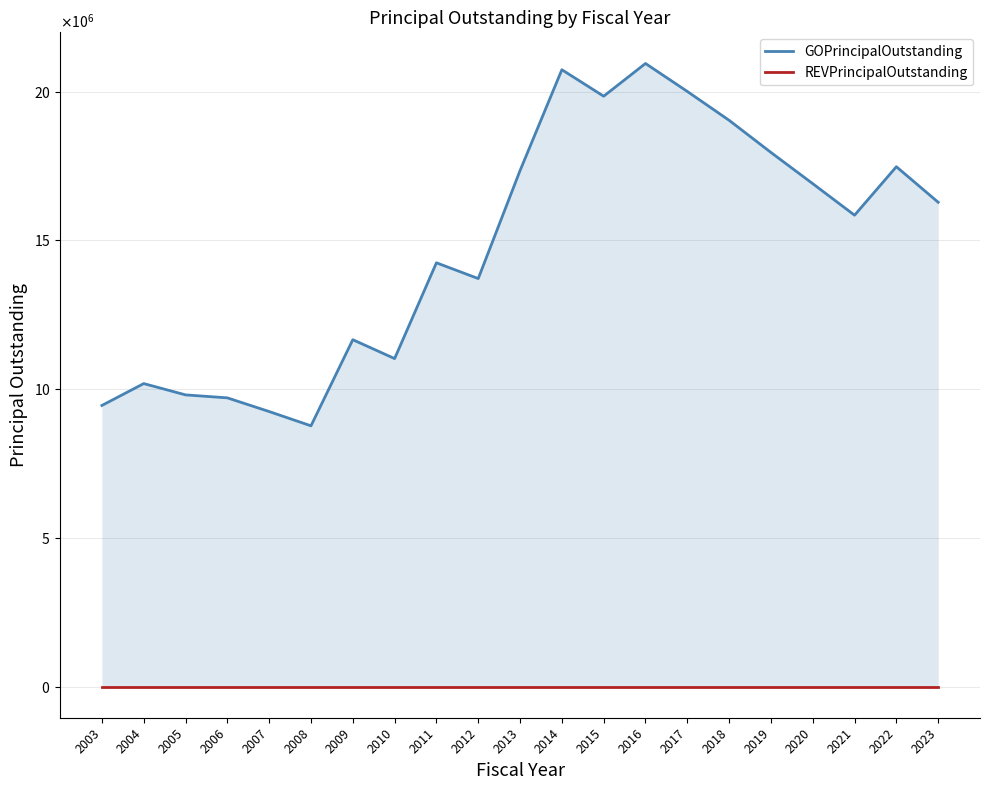

Is the value of REVPrincipalOutstanding at 2017 greater than the value of GOPrincipalOutstanding at 2007?

No